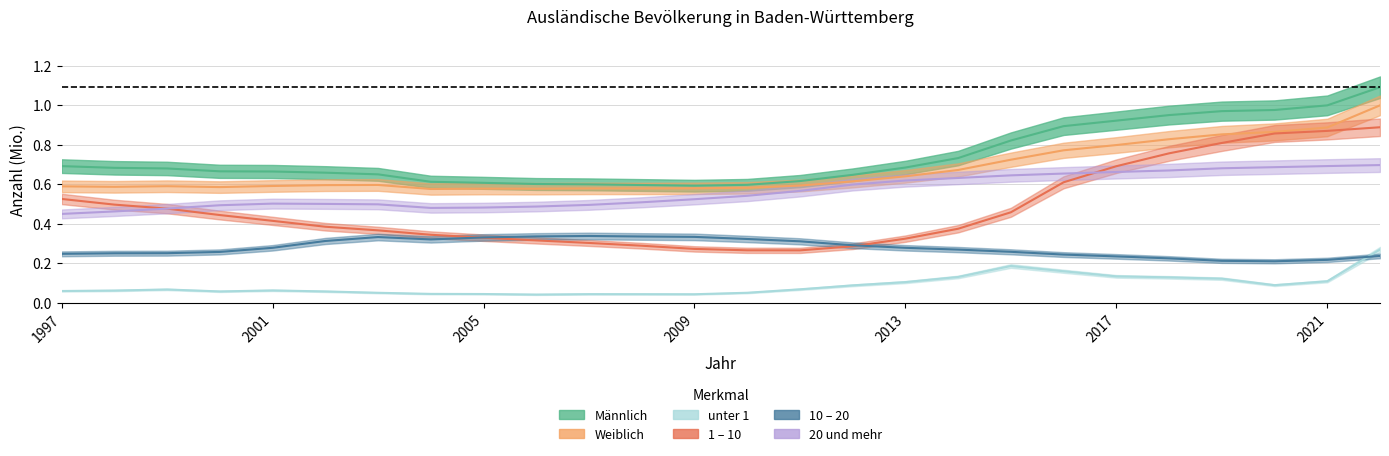

The value of unter 1 at 2009 is 0.1. True or false?

True